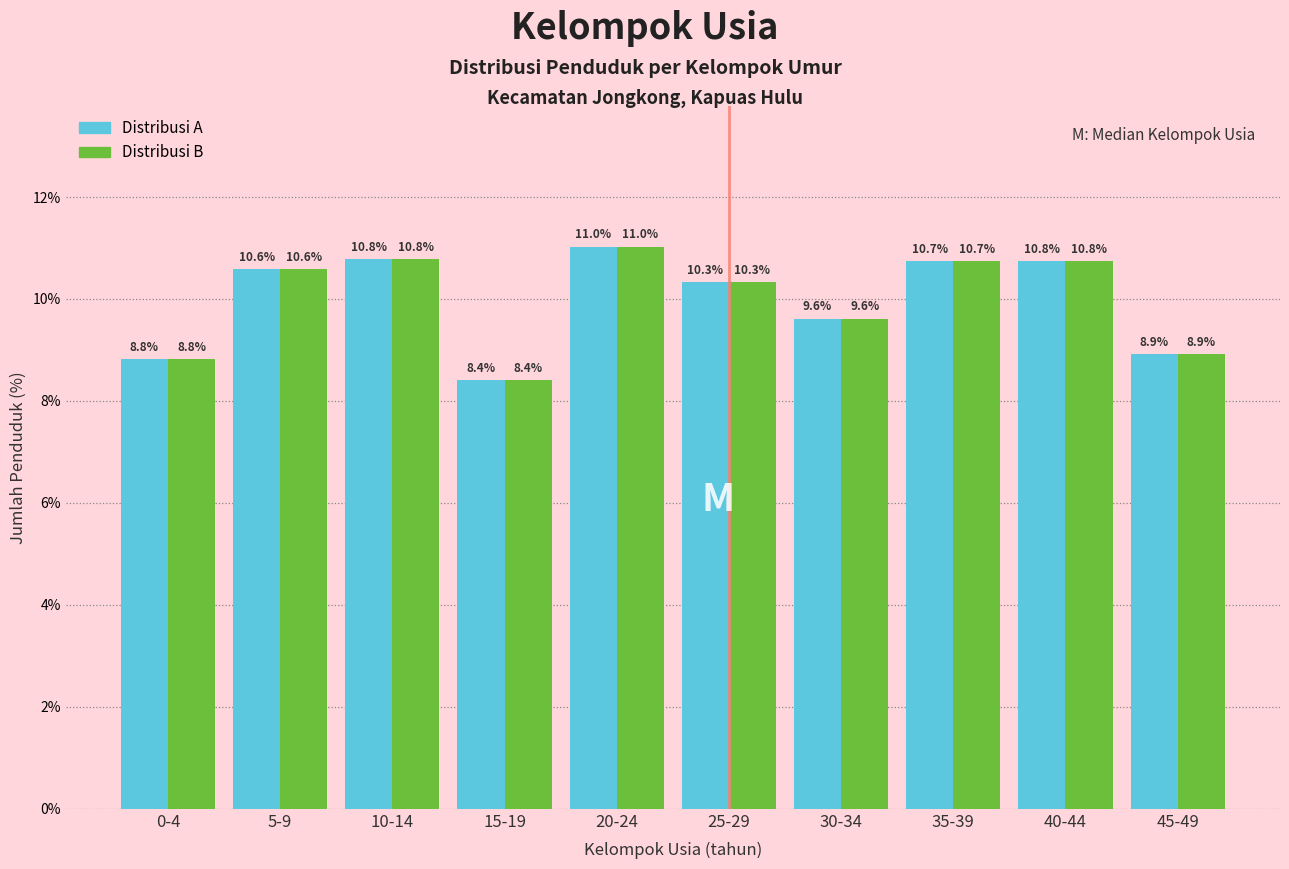

At which category is the sum across all series the highest?

20-24